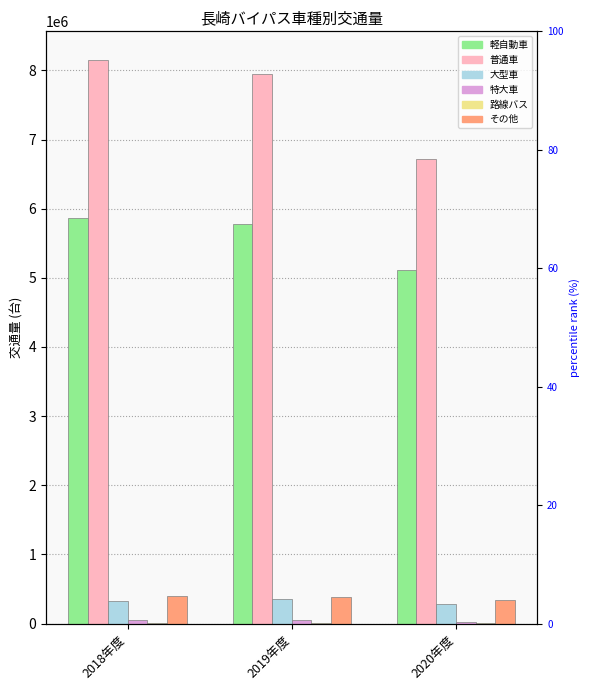

How many data points in その他 are above 380233?

1